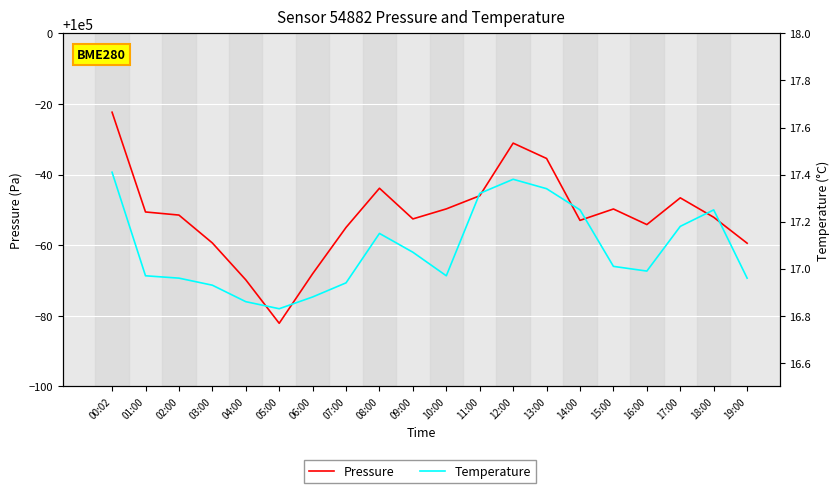

How many lines are shown in the chart?

2